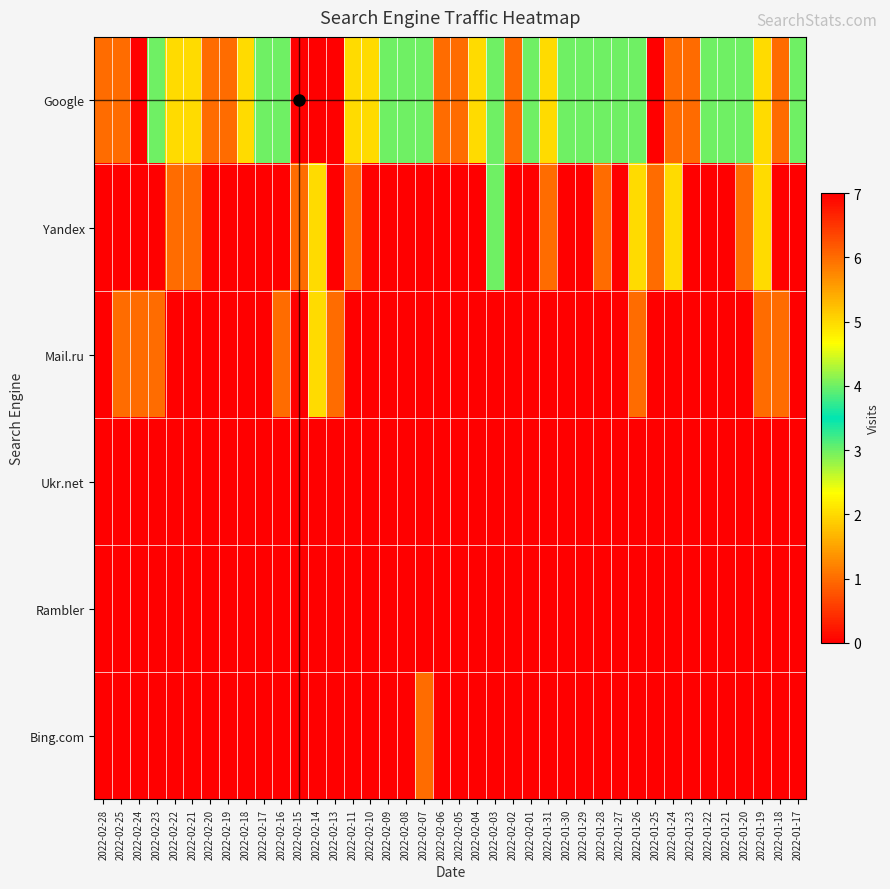

Reading right to left, list all the values displayed in this chart.

Google: 2022-01-17=3	2022-01-18=6	2022-01-19=5	2022-01-20=4	2022-01-21=3	2022-01-22=4	2022-01-23=6	2022-01-24=6	2022-01-25=0	2022-01-26=4	2022-01-27=4	2022-01-28=3	2022-01-29=4	2022-01-30=4	2022-01-31=2	2022-02-01=3	2022-02-02=6	2022-02-03=4	2022-02-04=2	2022-02-05=1	2022-02-06=1	2022-02-07=4	2022-02-08=3	2022-02-09=4	2022-02-10=5	2022-02-11=2	2022-02-13=0	2022-02-14=7	2022-02-15=7	2022-02-16=4	2022-02-17=3	2022-02-18=2	2022-02-19=1	2022-02-20=1	2022-02-21=5	2022-02-22=2	2022-02-23=4	2022-02-24=0	2022-02-25=1	2022-02-28=1
Yandex: 2022-01-17=0	2022-01-18=0	2022-01-19=2	2022-01-20=1	2022-01-21=0	2022-01-22=0	2022-01-23=0	2022-01-24=2	2022-01-25=1	2022-01-26=2	2022-01-27=0	2022-01-28=1	2022-01-29=0	2022-01-30=0	2022-01-31=1	2022-02-01=0	2022-02-02=0	2022-02-03=3	2022-02-04=0	2022-02-05=0	2022-02-06=0	2022-02-07=0	2022-02-08=0	2022-02-09=0	2022-02-10=0	2022-02-11=1	2022-02-13=0	2022-02-14=2	2022-02-15=1	2022-02-16=0	2022-02-17=0	2022-02-18=0	2022-02-19=0	2022-02-20=0	2022-02-21=1	2022-02-22=1	2022-02-23=0	2022-02-24=0	2022-02-25=0	2022-02-28=0
Mail.ru: 2022-01-17=0	2022-01-18=1	2022-01-19=1	2022-01-20=0	2022-01-21=0	2022-01-22=0	2022-01-23=0	2022-01-24=0	2022-01-25=0	2022-01-26=1	2022-01-27=0	2022-01-28=0	2022-01-29=0	2022-01-30=0	2022-01-31=0	2022-02-01=0	2022-02-02=0	2022-02-03=0	2022-02-04=0	2022-02-05=0	2022-02-06=0	2022-02-07=0	2022-02-08=0	2022-02-09=0	2022-02-10=0	2022-02-11=0	2022-02-13=1	2022-02-14=2	2022-02-15=0	2022-02-16=1	2022-02-17=0	2022-02-18=0	2022-02-19=0	2022-02-20=0	2022-02-21=0	2022-02-22=0	2022-02-23=1	2022-02-24=1	2022-02-25=1	2022-02-28=0
Ukr.net: 2022-01-17=0	2022-01-18=0	2022-01-19=0	2022-01-20=0	2022-01-21=0	2022-01-22=0	2022-01-23=0	2022-01-24=0	2022-01-25=0	2022-01-26=0	2022-01-27=0	2022-01-28=0	2022-01-29=0	2022-01-30=0	2022-01-31=0	2022-02-01=0	2022-02-02=0	2022-02-03=0	2022-02-04=0	2022-02-05=0	2022-02-06=0	2022-02-07=0	2022-02-08=0	2022-02-09=0	2022-02-10=0	2022-02-11=0	2022-02-13=0	2022-02-14=0	2022-02-15=0	2022-02-16=0	2022-02-17=0	2022-02-18=0	2022-02-19=0	2022-02-20=0	2022-02-21=0	2022-02-22=0	2022-02-23=0	2022-02-24=0	2022-02-25=0	2022-02-28=0
Rambler: 2022-01-17=0	2022-01-18=0	2022-01-19=0	2022-01-20=0	2022-01-21=0	2022-01-22=0	2022-01-23=0	2022-01-24=0	2022-01-25=0	2022-01-26=0	2022-01-27=0	2022-01-28=0	2022-01-29=0	2022-01-30=0	2022-01-31=0	2022-02-01=0	2022-02-02=0	2022-02-03=0	2022-02-04=0	2022-02-05=0	2022-02-06=0	2022-02-07=0	2022-02-08=0	2022-02-09=0	2022-02-10=0	2022-02-11=0	2022-02-13=0	2022-02-14=0	2022-02-15=0	2022-02-16=0	2022-02-17=0	2022-02-18=0	2022-02-19=0	2022-02-20=0	2022-02-21=0	2022-02-22=0	2022-02-23=0	2022-02-24=0	2022-02-25=0	2022-02-28=0
Bing.com: 2022-01-17=0	2022-01-18=0	2022-01-19=0	2022-01-20=0	2022-01-21=0	2022-01-22=0	2022-01-23=0	2022-01-24=0	2022-01-25=0	2022-01-26=0	2022-01-27=0	2022-01-28=0	2022-01-29=0	2022-01-30=0	2022-01-31=0	2022-02-01=0	2022-02-02=0	2022-02-03=0	2022-02-04=0	2022-02-05=0	2022-02-06=0	2022-02-07=1	2022-02-08=0	2022-02-09=0	2022-02-10=0	2022-02-11=0	2022-02-13=0	2022-02-14=0	2022-02-15=0	2022-02-16=0	2022-02-17=0	2022-02-18=0	2022-02-19=0	2022-02-20=0	2022-02-21=0	2022-02-22=0	2022-02-23=0	2022-02-24=0	2022-02-25=0	2022-02-28=0